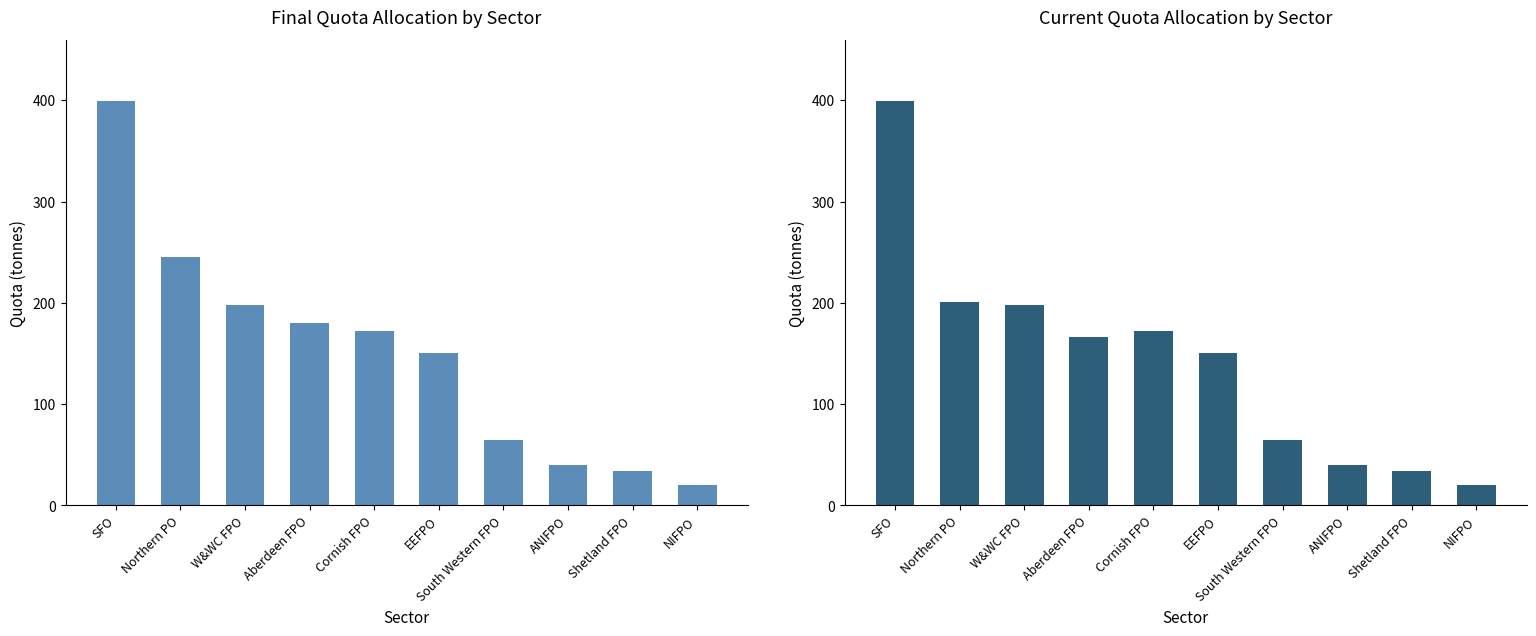

At which label does Current Quota Allocation reach its minimum?

NIFPO